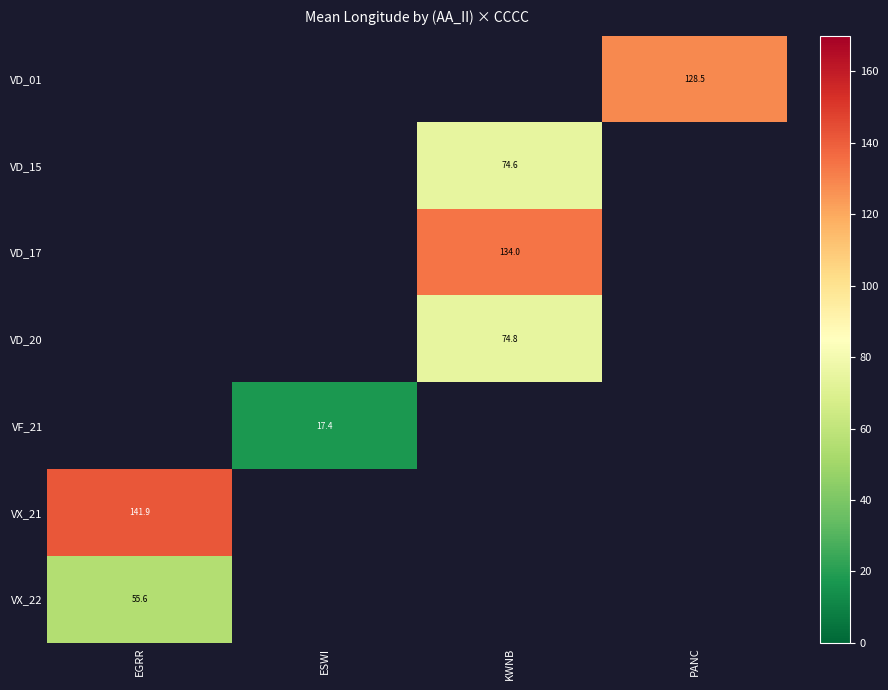

Is the value of VD_01 at KWNB greater than the value of VD_17 at EGRR?

No